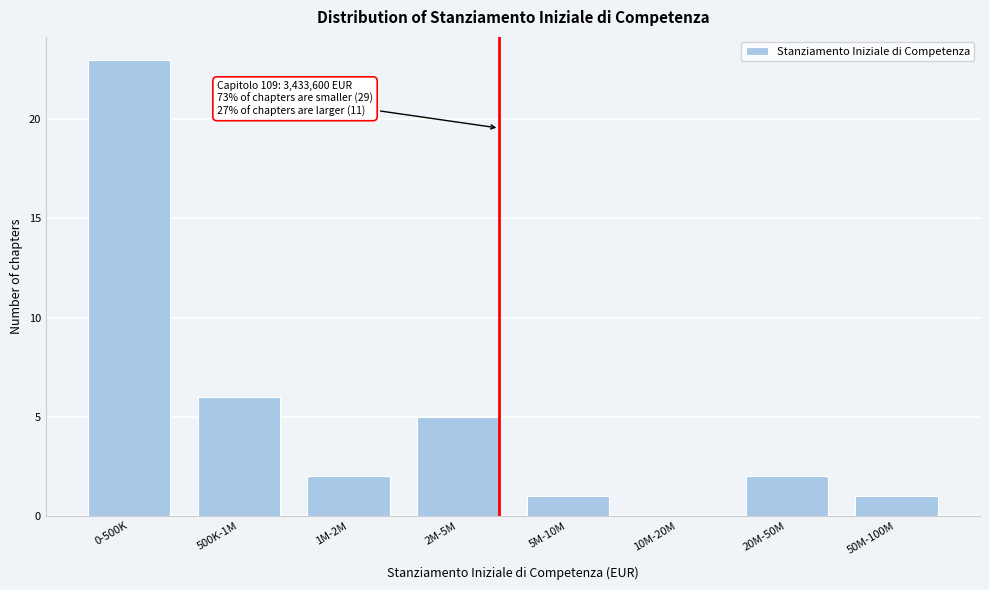

Reading left to right, what are all the values shown in this chart?

0-500K=23	500K-1M=6	1M-2M=2	2M-5M=5	5M-10M=1	10M-20M=0	20M-50M=2	50M-100M=1